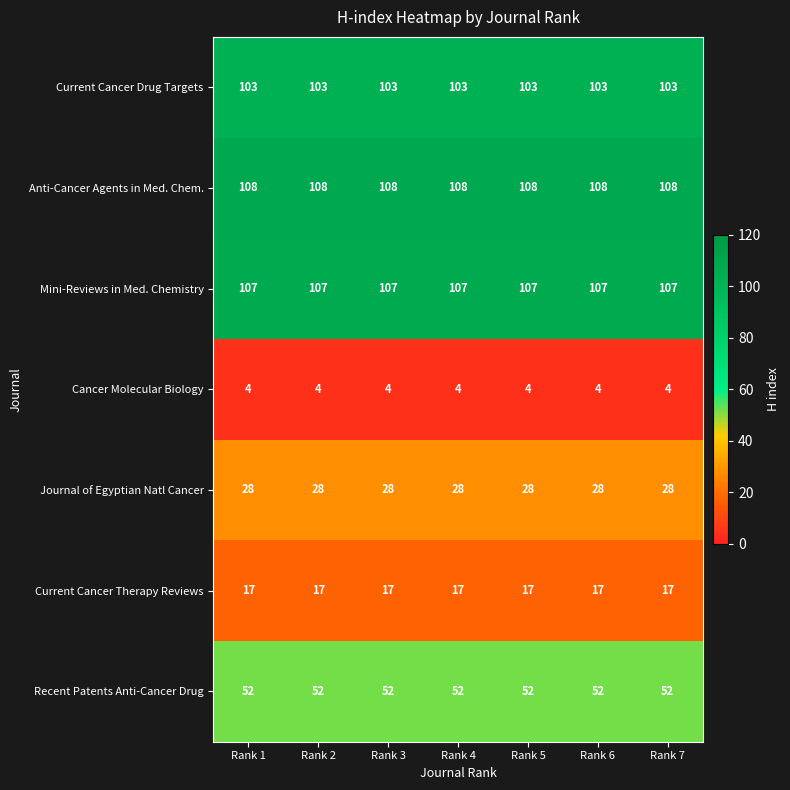

At how many categories does at least one series exceed 21?

7